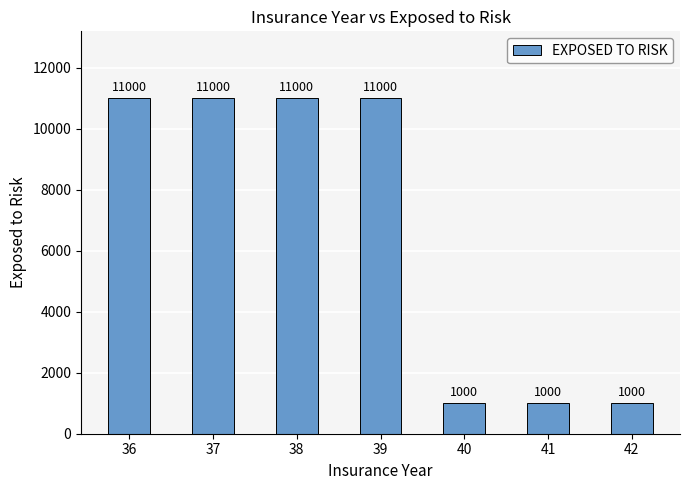

How many values are below 11000?

3